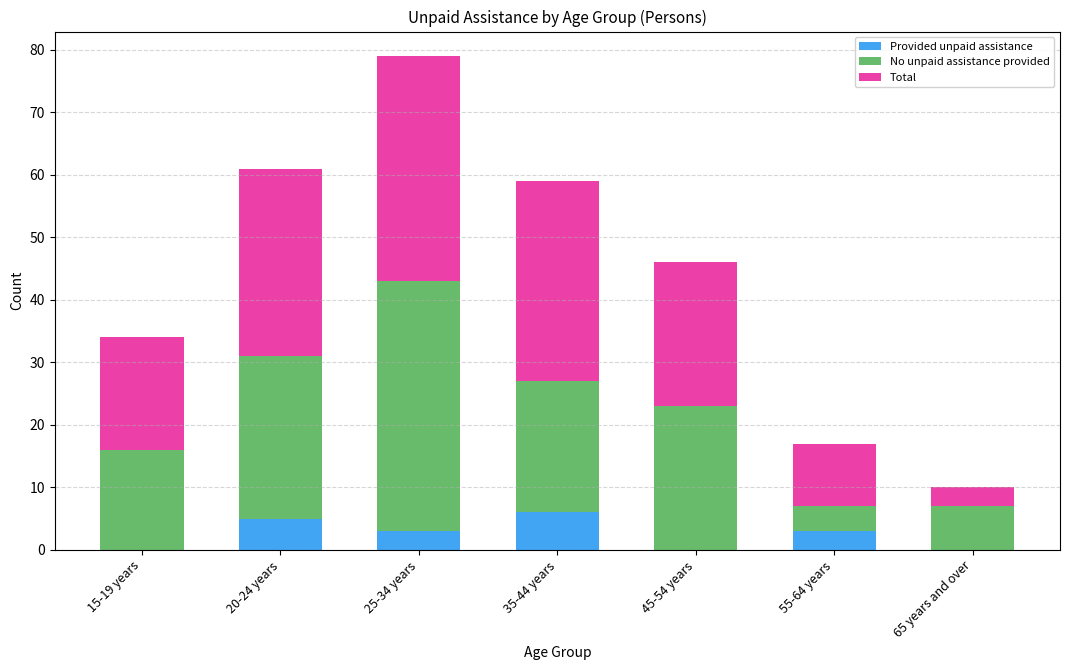

Reading right to left, transcribe the values for Provided unpaid assistance.

65 years and over=0	55-64 years=3	45-54 years=0	35-44 years=6	25-34 years=3	20-24 years=5	15-19 years=0